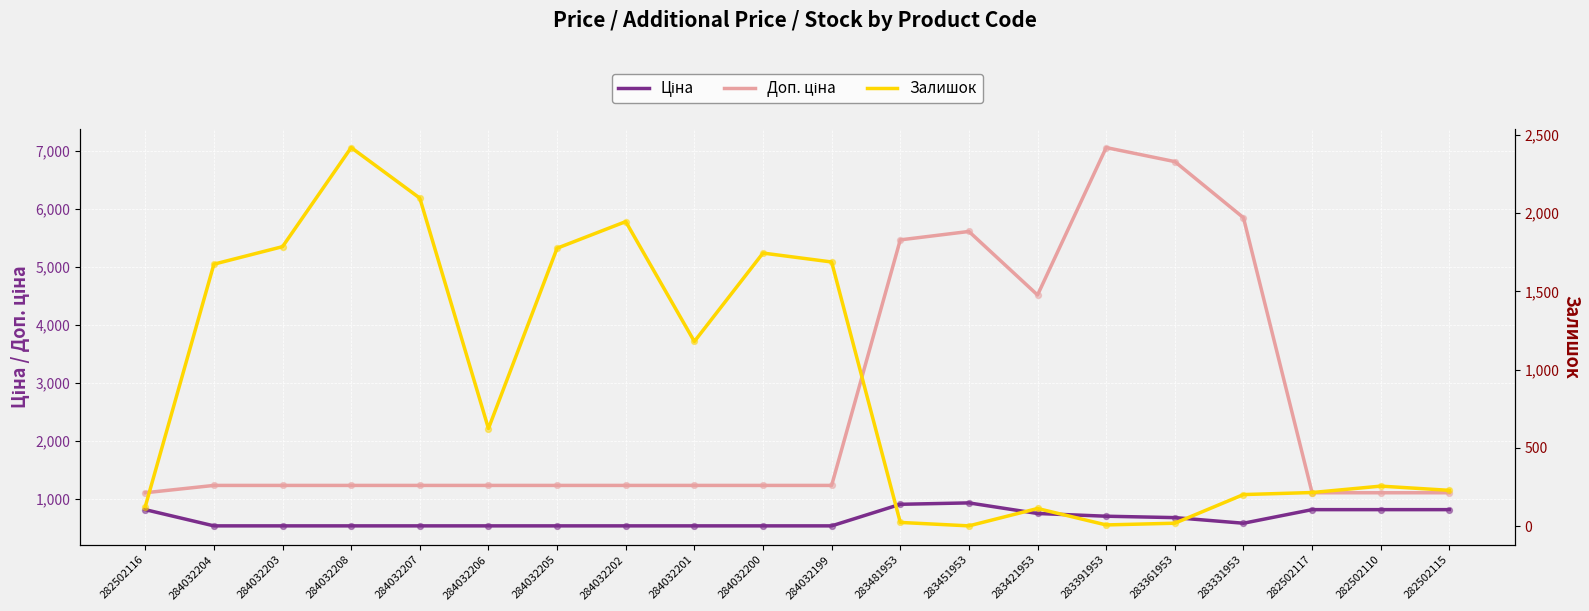

Which series has the largest total across all categories?

Доп. ціна